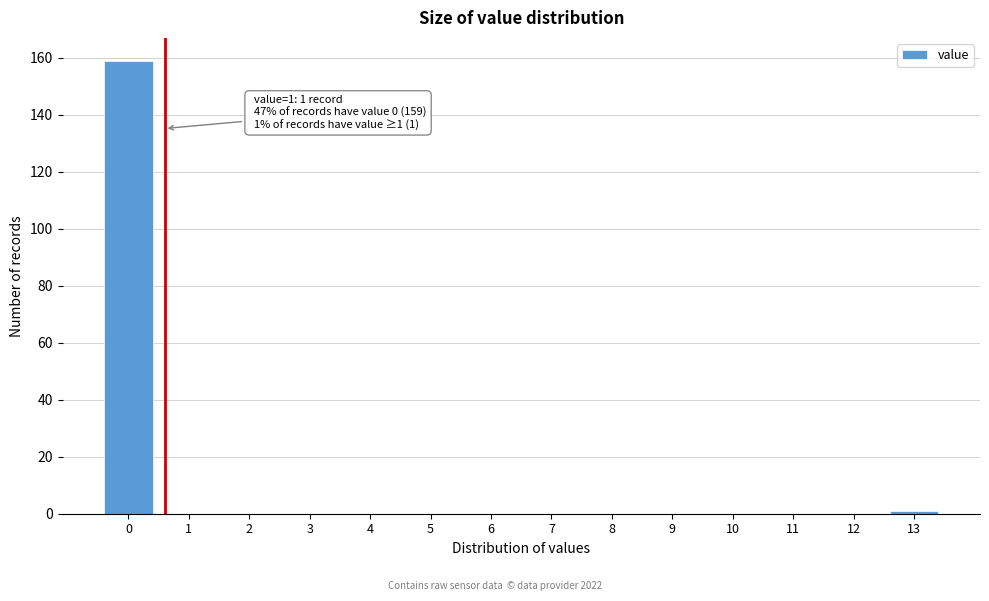

Reading left to right, transcribe all the data shown in this chart.

0=159	1=0	2=0	3=0	4=0	5=0	6=0	7=0	8=0	9=0	10=0	11=0	12=0	13=1